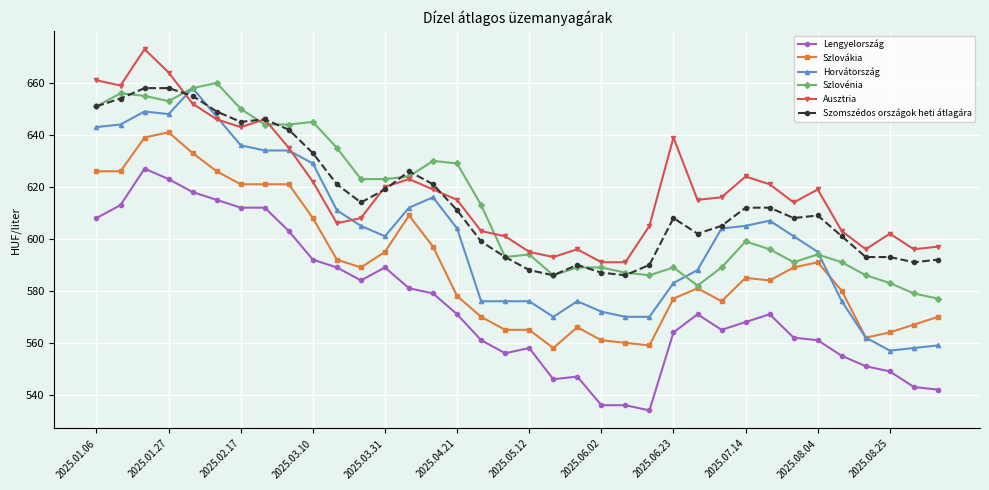

Reading left to right, transcribe all the data shown in this chart.

Lengyelország: 608	613	627	623	618	615	612	612	603	592	589	584	589	581	579	571	561	556	558	546	547	536	536	534	564	571	565	568	571	562	561	555	551	549	543	542
Szlovákia: 626	626	639	641	633	626	621	621	621	608	592	589	595	609	597	578	570	565	565	558	566	561	560	559	577	581	576	585	584	589	591	580	562	564	567	570
Horvátország: 643	644	649	648	658	647	636	634	634	629	611	605	601	612	616	604	576	576	576	570	576	572	570	570	583	588	604	605	607	601	595	576	562	557	558	559
Szlovénia: 651	656	655	653	658	660	650	644	644	645	635	623	623	624	630	629	613	593	594	586	589	589	587	586	589	582	589	599	596	591	594	591	586	583	579	577
Ausztria: 661	659	673	664	652	646	643	646	635	622	606	608	620	623	619	615	603	601	595	593	596	591	591	605	639	615	616	624	621	614	619	603	596	602	596	597
Szomszédos országok heti átlagára: 651	654	658	658	655	649	645	646	642	633	621	614	619	626	621	611	599	593	588	586	590	587	586	590	608	602	605	612	612	608	609	601	593	593	591	592